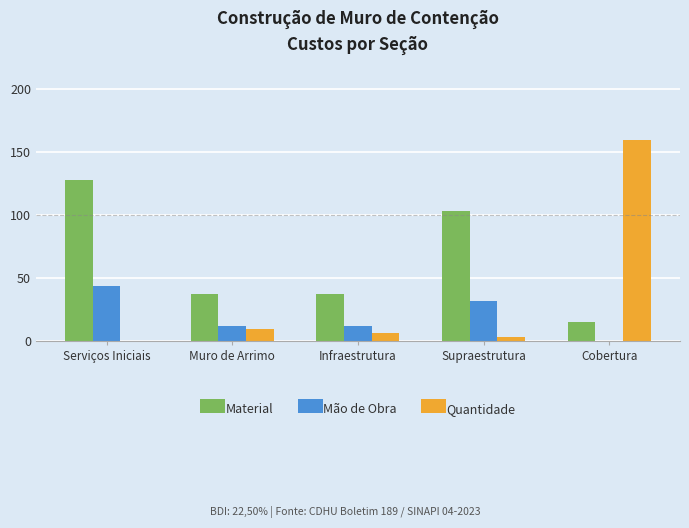

At which label does Material first exceed 37?

Serviços Iniciais